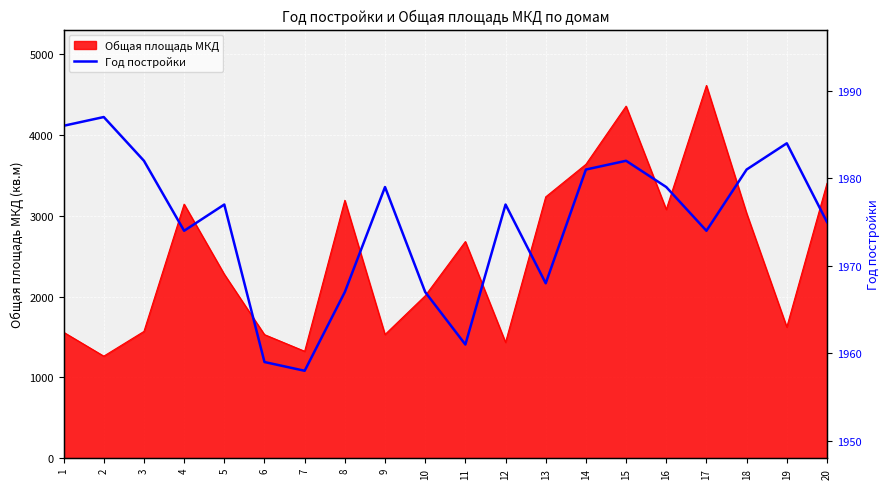

The value of Общая площадь МКД at 15 is 6143.8. True or false?

False